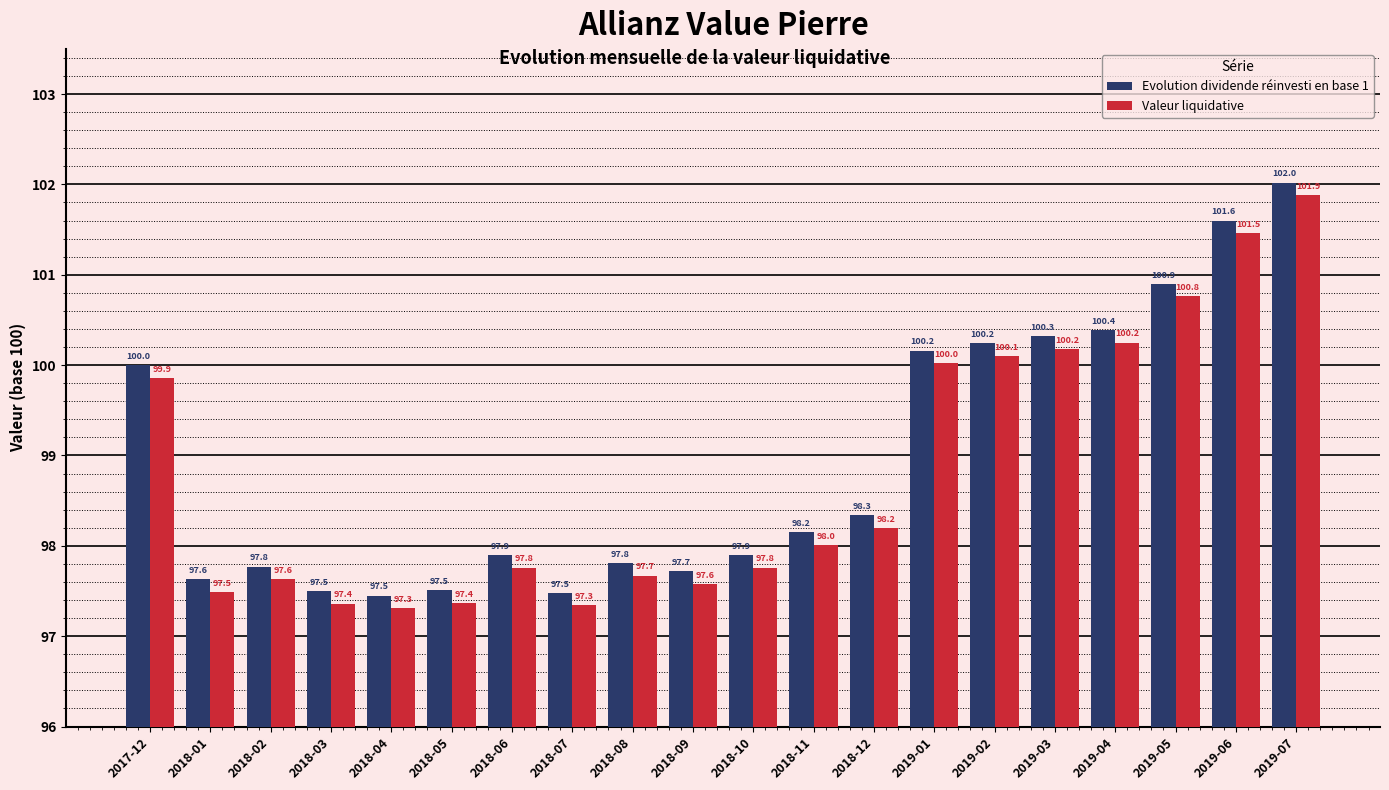

Rank the series by their average value, from lowest to highest.

Valeur liquidative, Evolution dividende réinvesti en base 1